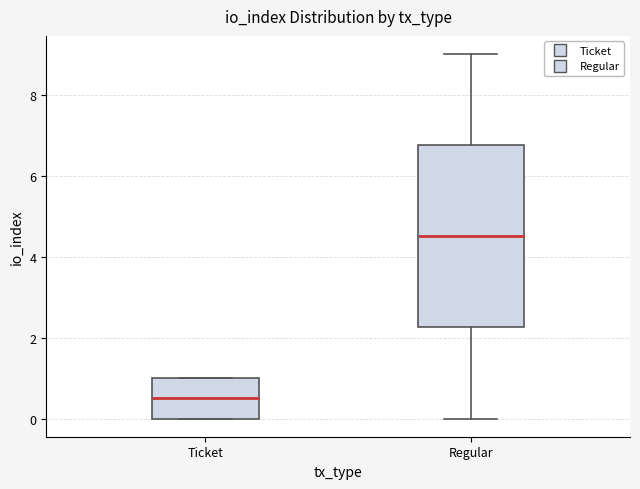

Which box is the tallest, from its lower edge to its upper edge?

Regular